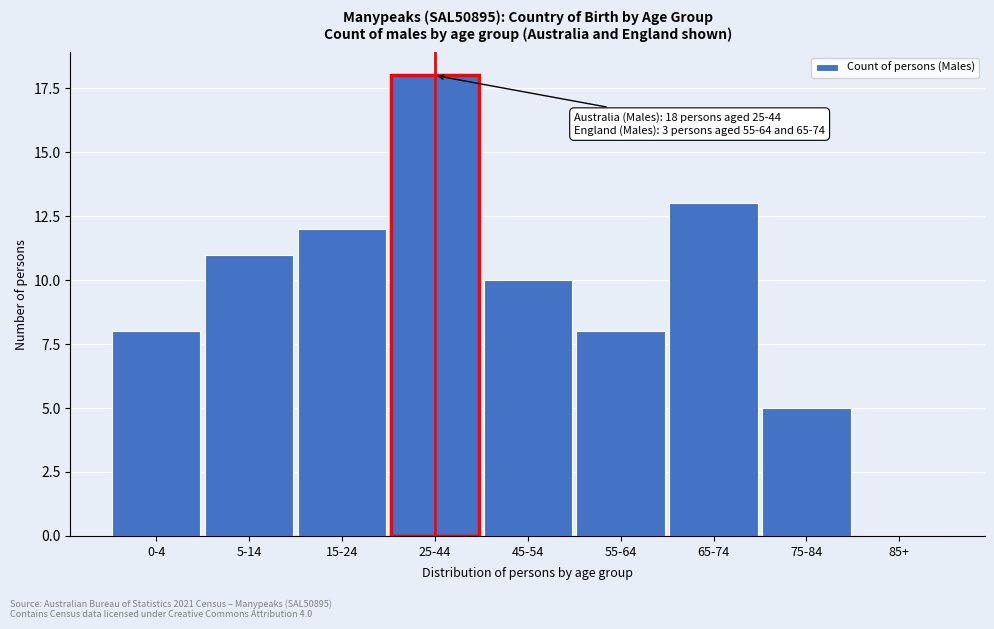

Reading right to left, what are all the values shown in this chart?

85+=0	75-84=5	65-74=13	55-64=8	45-54=10	25-44=18	15-24=12	5-14=11	0-4=8